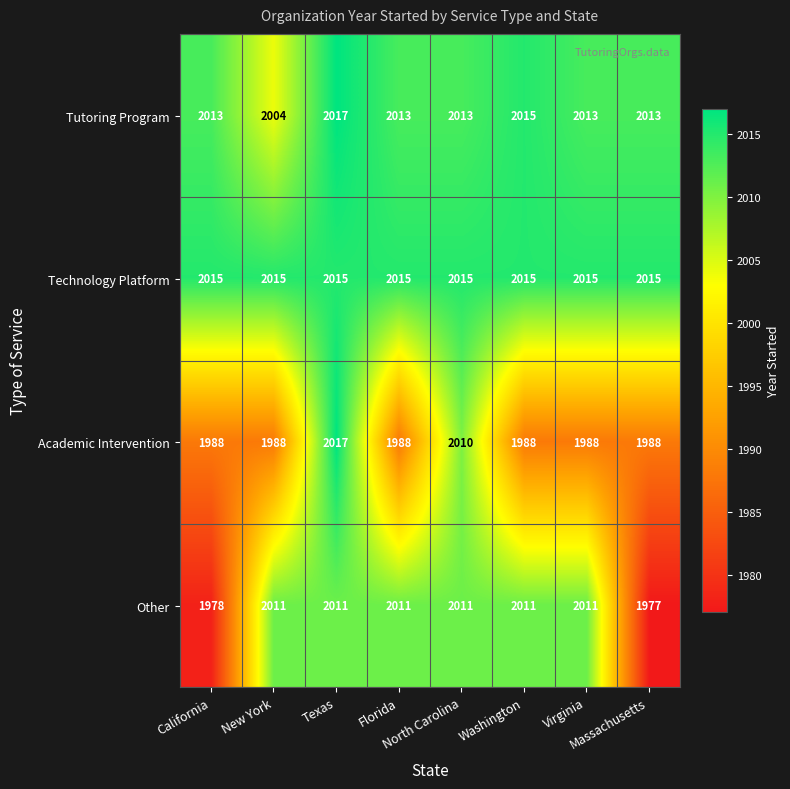

Which series has the widest spread of values?

Other